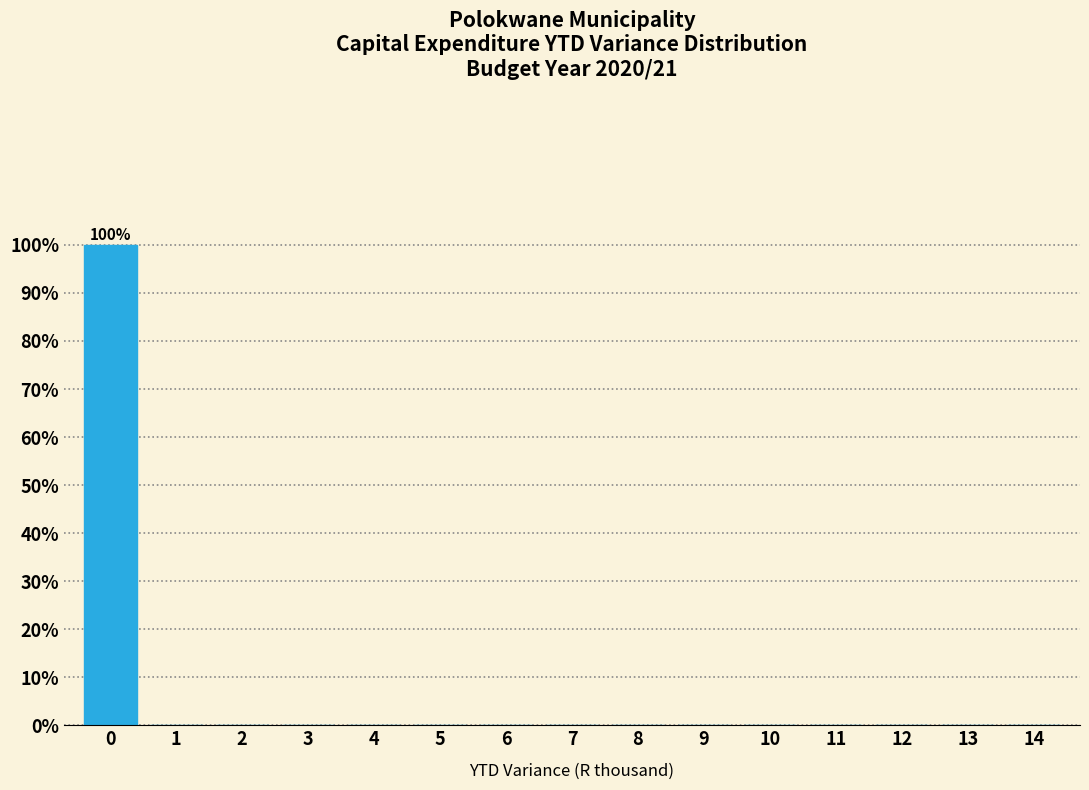

Which range on the x-axis has the tallest bar?

-0.5 to 0.5